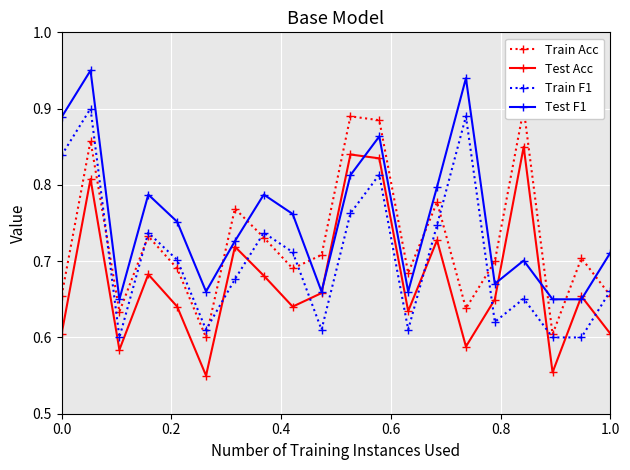

How many Test F1 values are between 0 and 1?

20